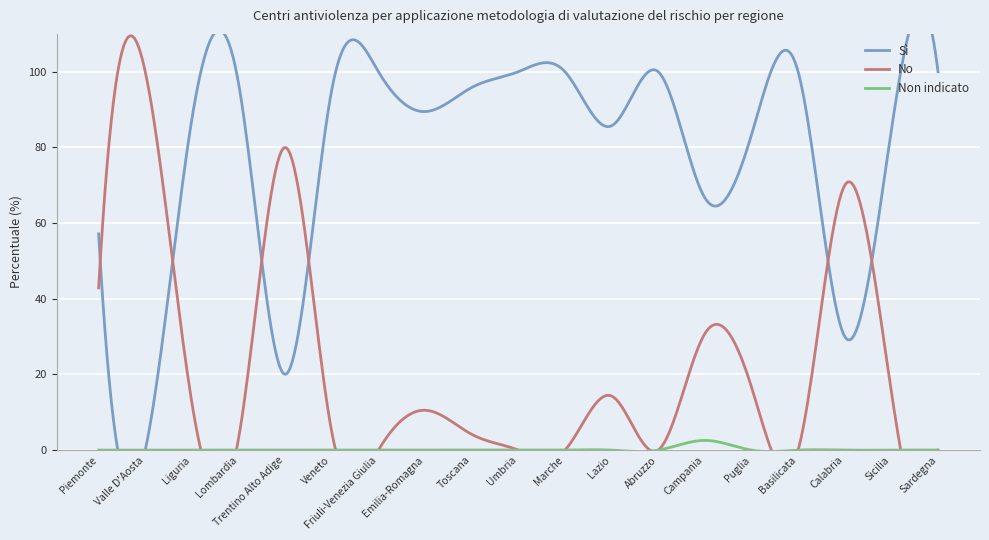

Reading left to right, transcribe all the data shown in this chart.

Sì: 57.1	0.0	87.5	97.0	20.0	95.2	100.0	89.5	95.8	100.0	100.0	85.7	100.0	66.7	83.3	100.0	30.0	84.6	100.0
No: 42.9	100.0	12.5	3.0	80.0	4.8	0.0	10.5	4.2	0.0	0.0	14.3	0.0	30.8	16.7	0.0	70.0	15.4	0.0
Non indicato: 0.0	0.0	0.0	0.0	0.0	0.0	0.0	0.0	0.0	0.0	0.0	0.0	0.0	2.6	0.0	0.0	0.0	0.0	0.0